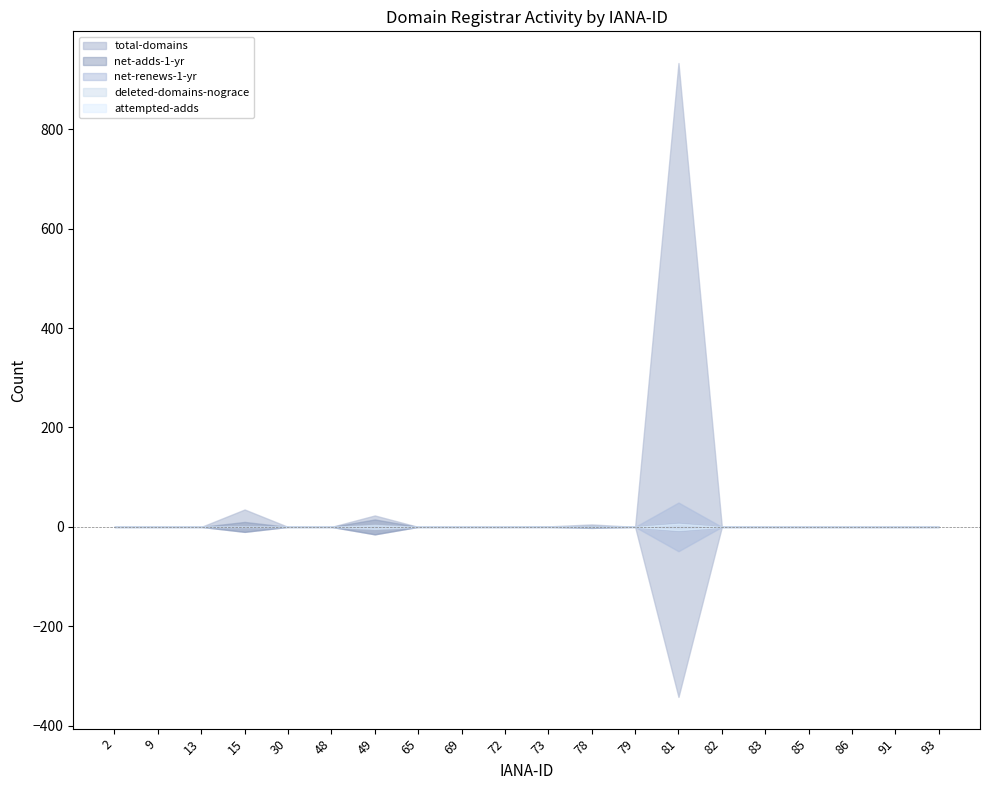

Read the total-domains value at 81.

933